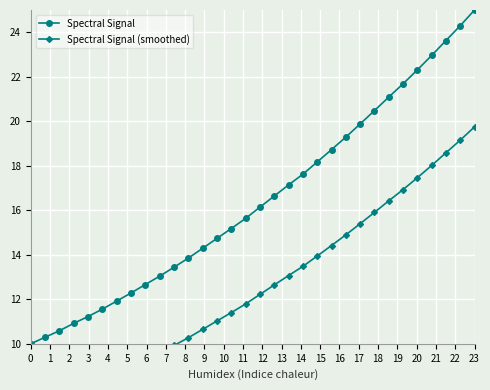

Rank the series by their maximum value, from highest to lowest.

Spectral Signal, Spectral Signal (smoothed)